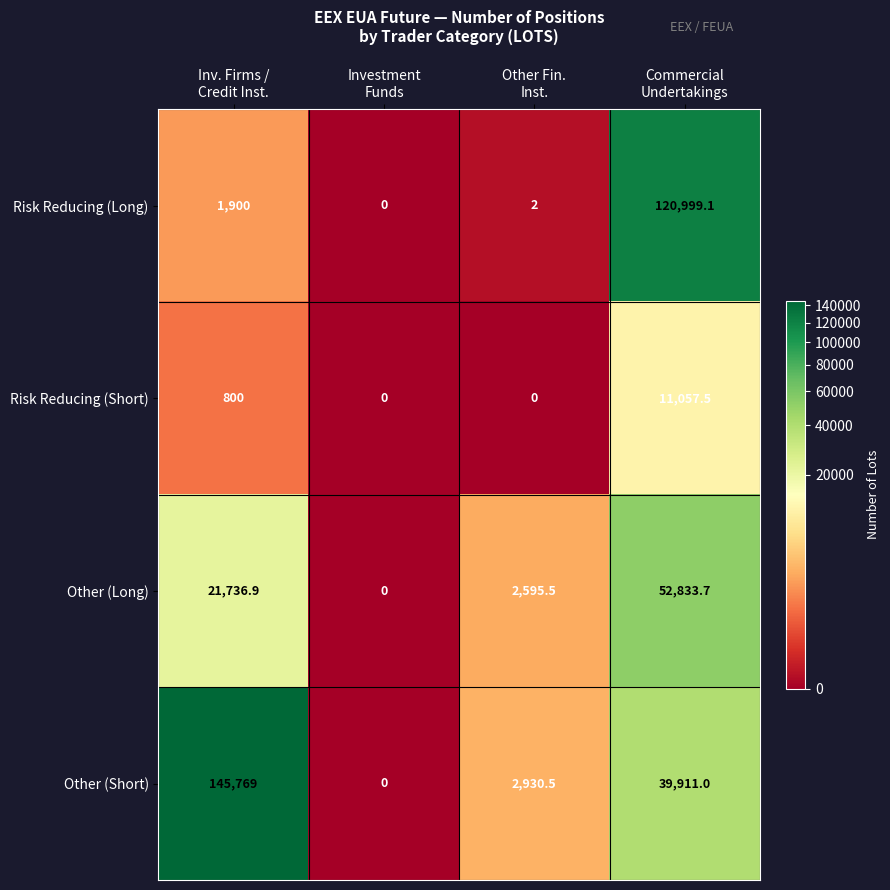

What is the sum of all Risk Reducing (Short) values?

11857.5